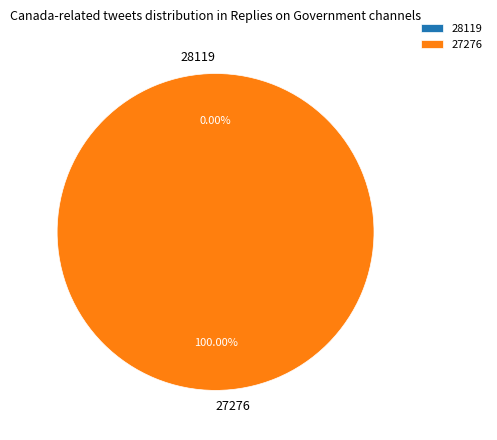

How many segments does this pie chart have?

2